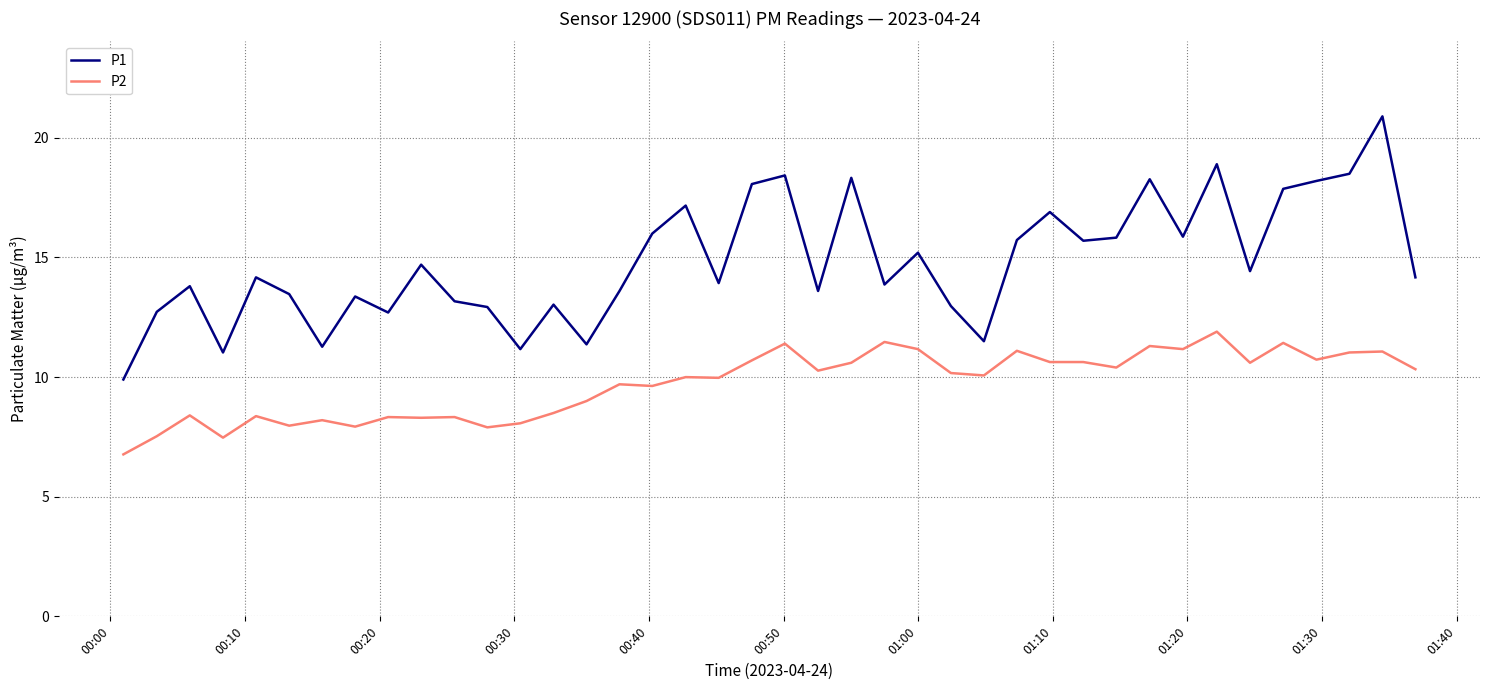

What is the difference between the maximum and minimum values in the P1 series?

11.0